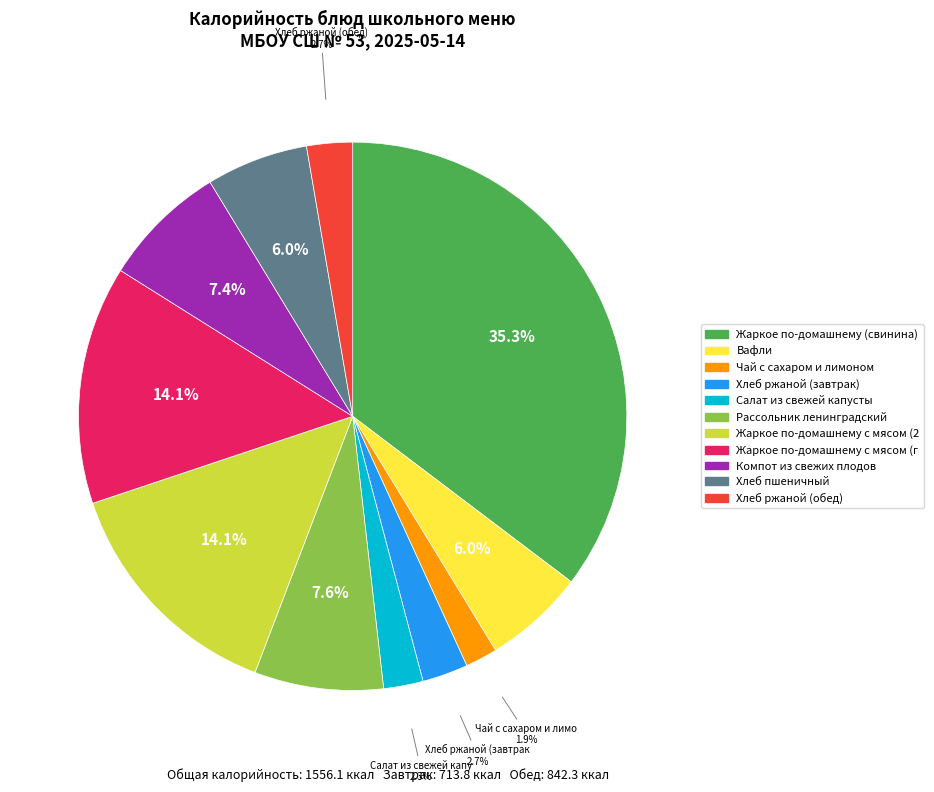

Does any single category account for the majority?

No